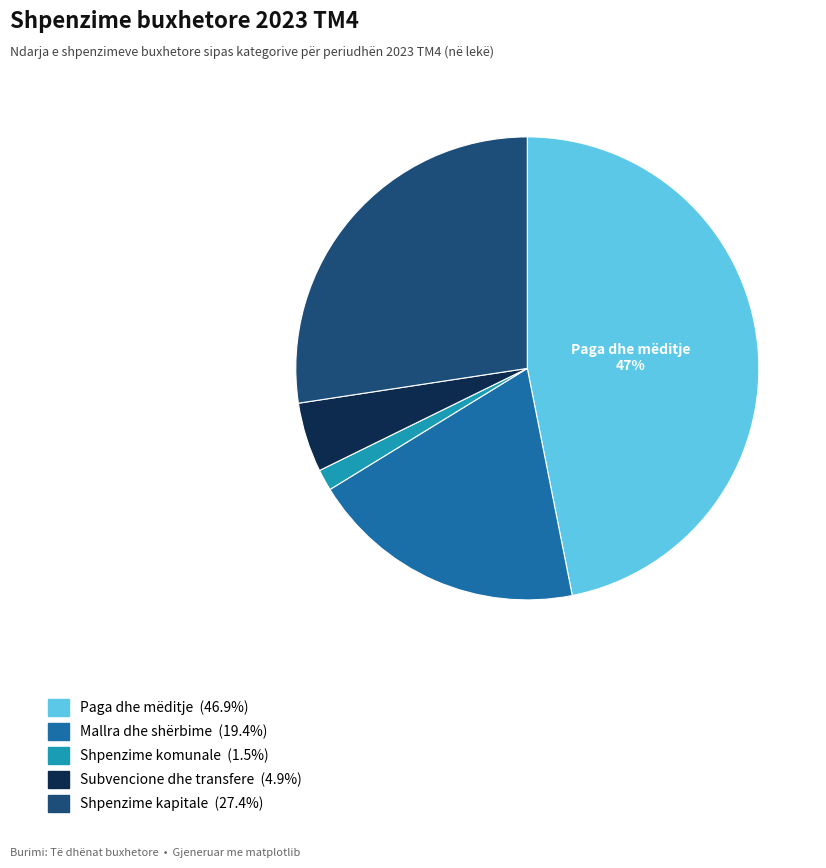

To the nearest percent, what is the average slice percentage?

20%